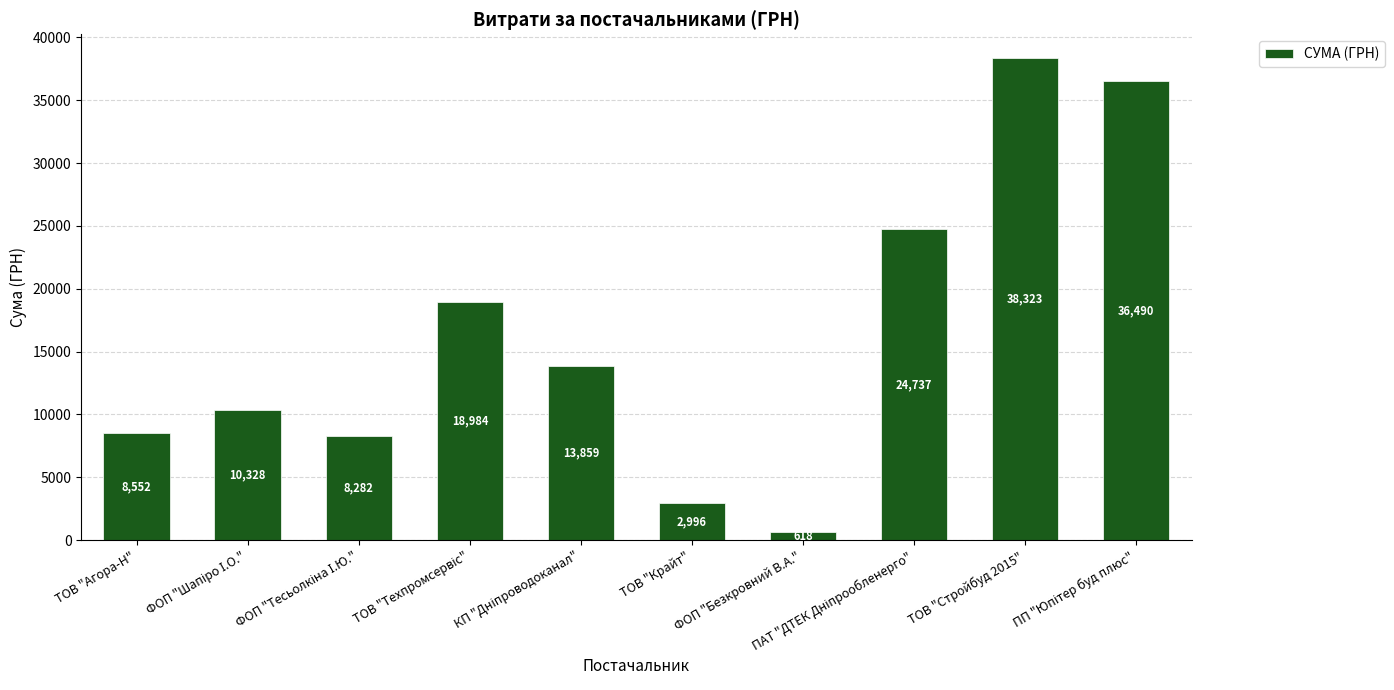

Which label corresponds to the largest value in the chart?

ТОВ "Стройбуд 2015"